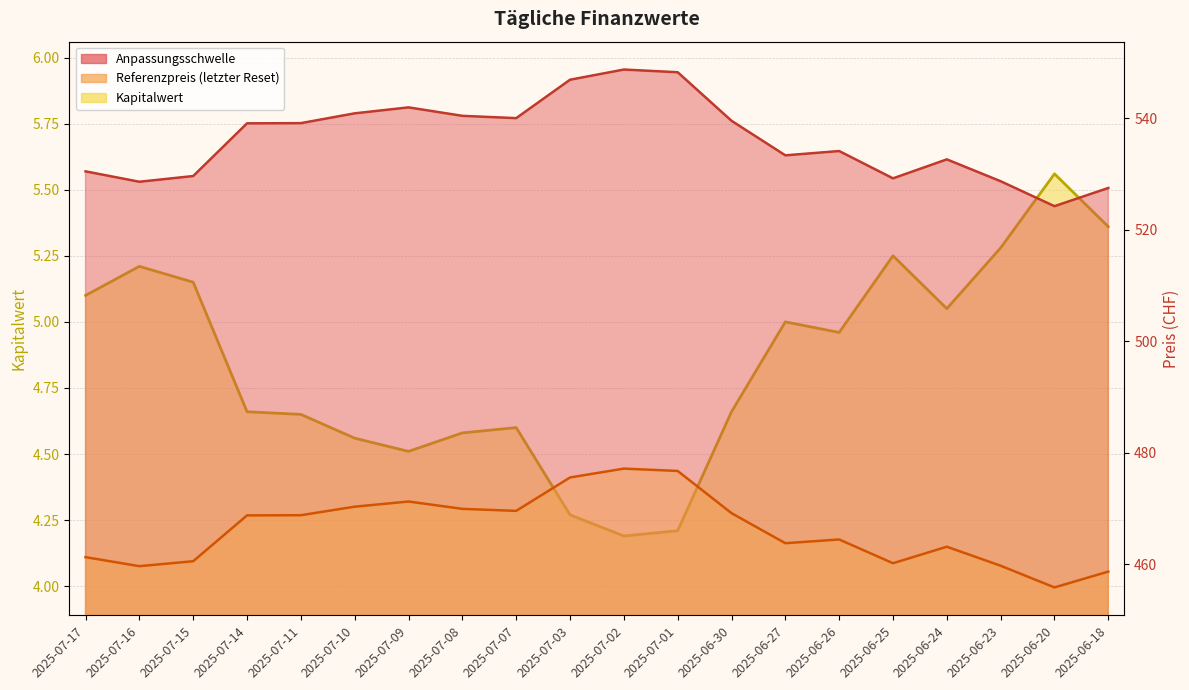

How many lines are shown in the chart?

3